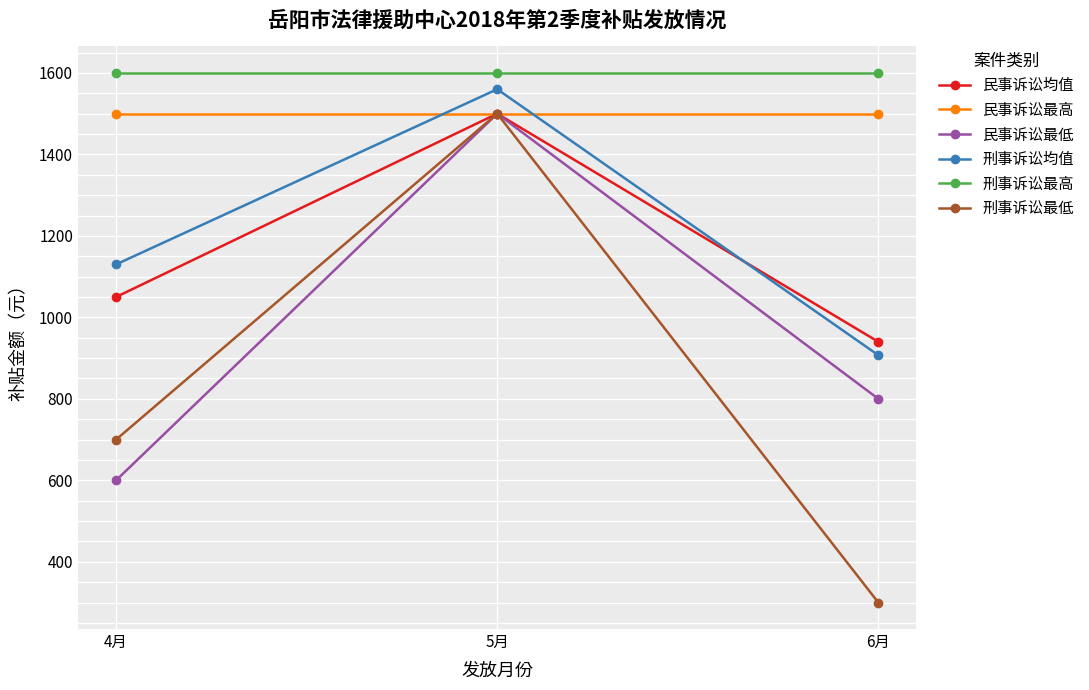

What is the difference between the highest and lowest values at 6月?

1300.0